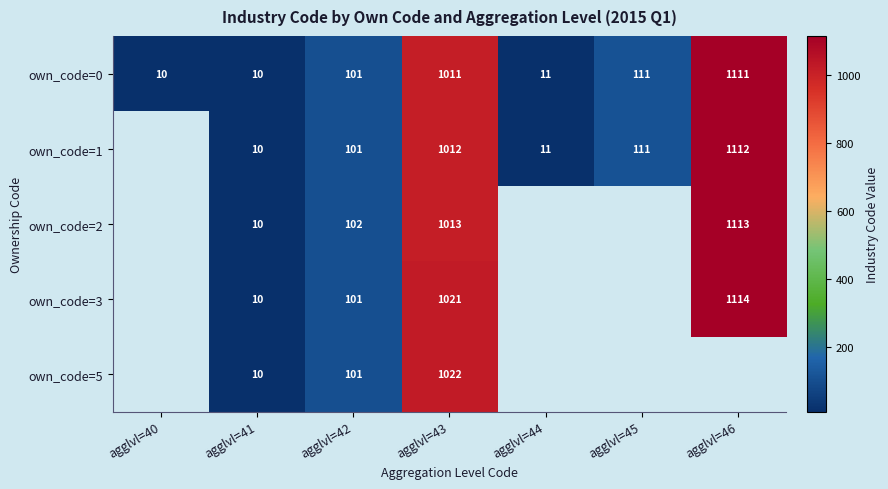

What is the average value of the own_code=0 series?

338